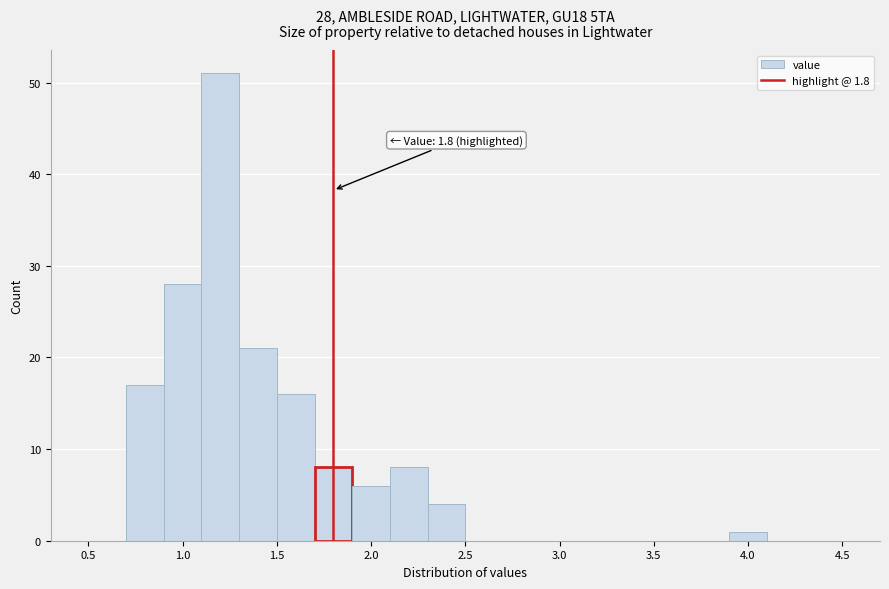

Which range on the x-axis has the tallest bar?

1.1 to 1.3